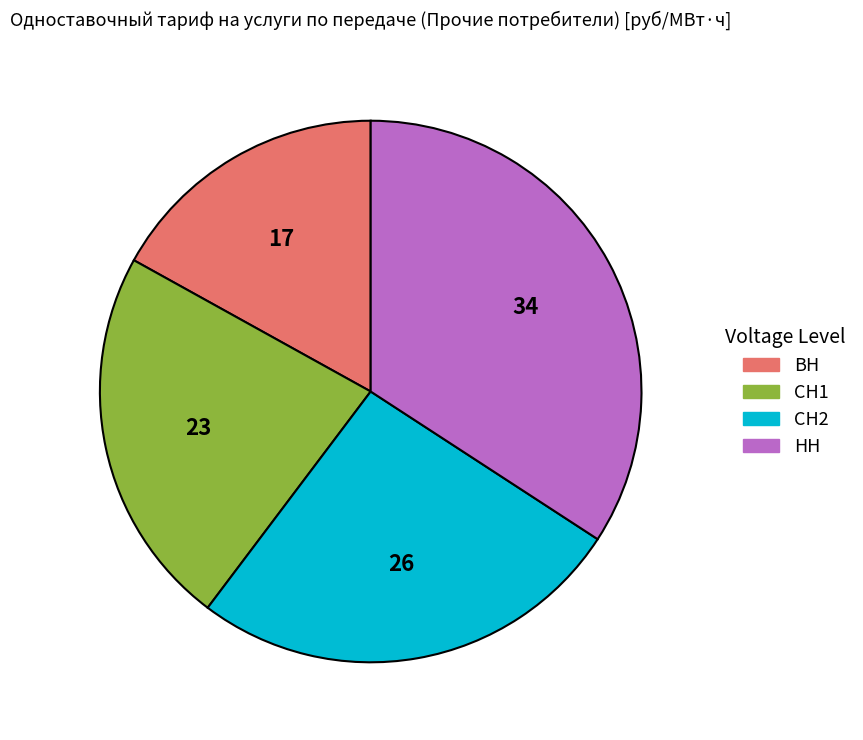

What is the ratio of the value at НН to the value at СН2?

1.3